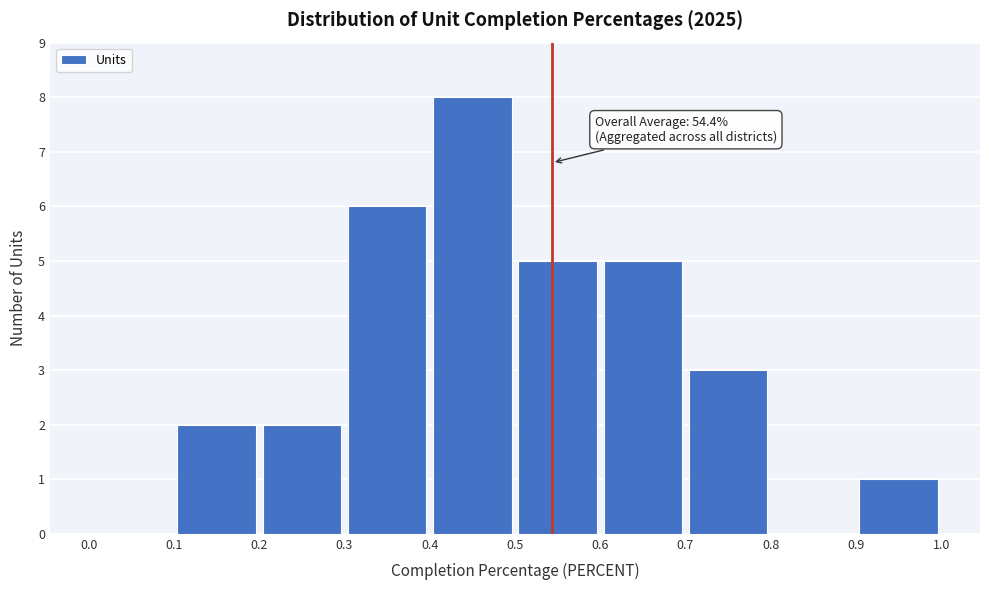

Which range on the x-axis has the tallest bar?

0.4 to 0.5